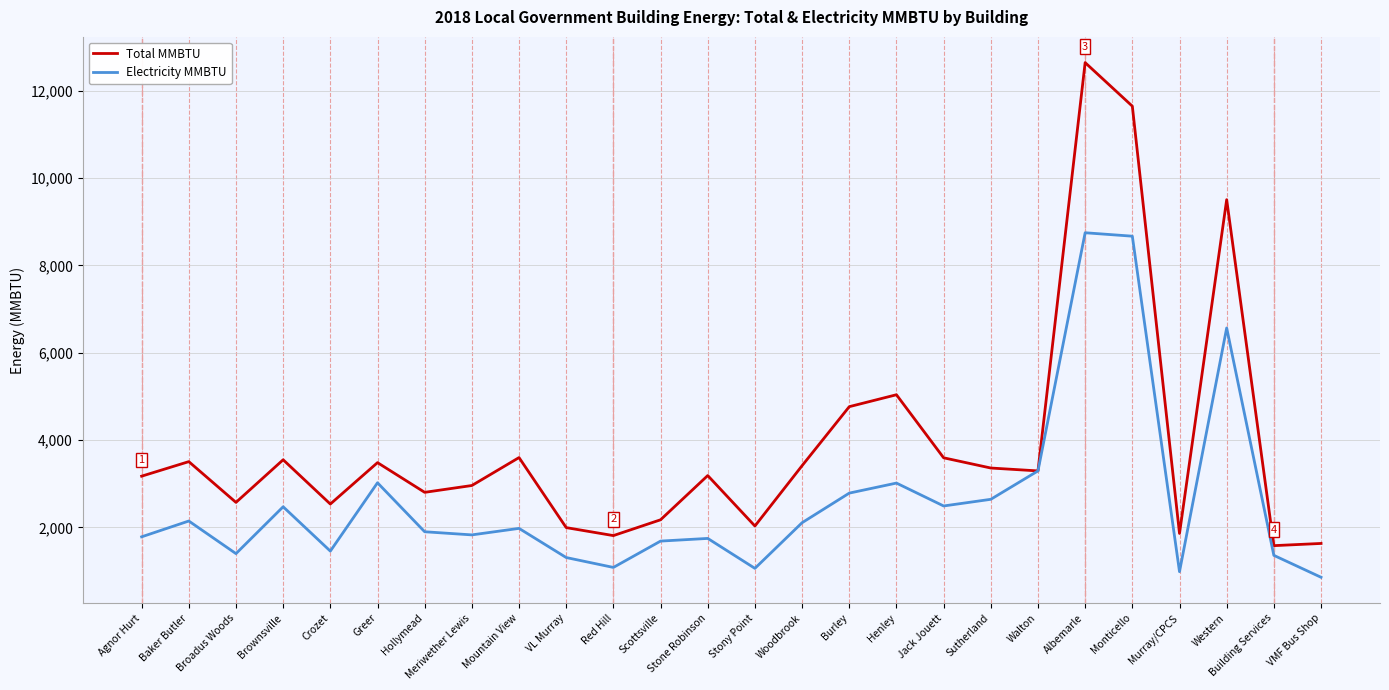

The Total MMBTU series shows 11643.0 at Monticello. True or false?

True